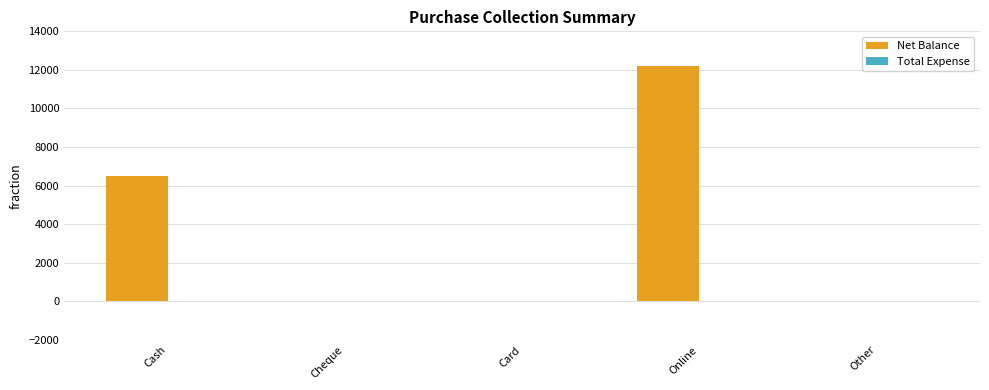

Reading left to right, transcribe all the data shown in this chart.

Cash=6500	Cheque=0	Card=0	Online=12200	Other=0